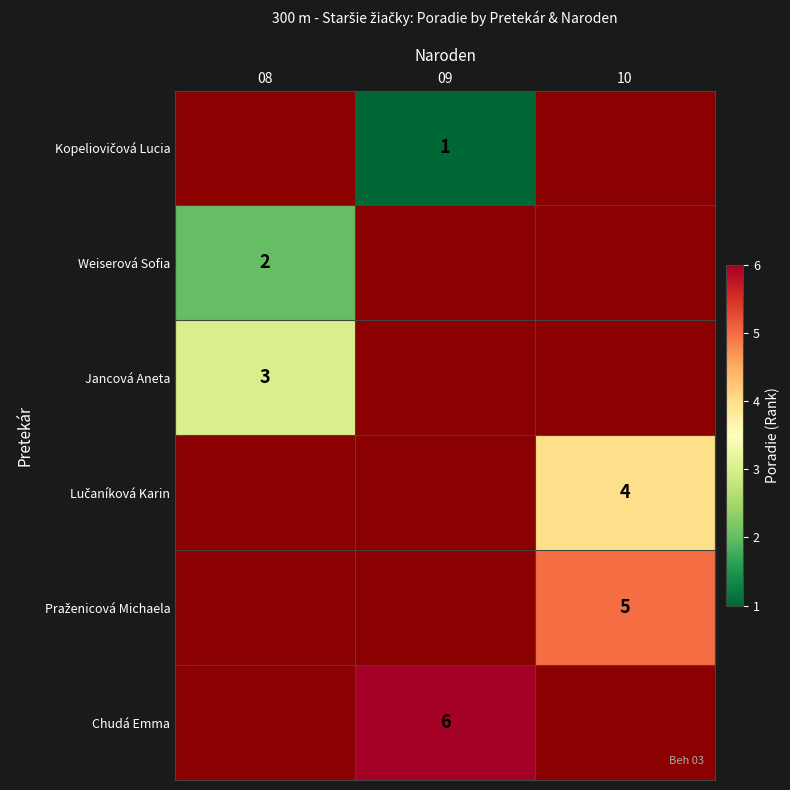

Is the value of Jancová Aneta at 08 greater than the value of Weiserová Sofia at 08?

Yes